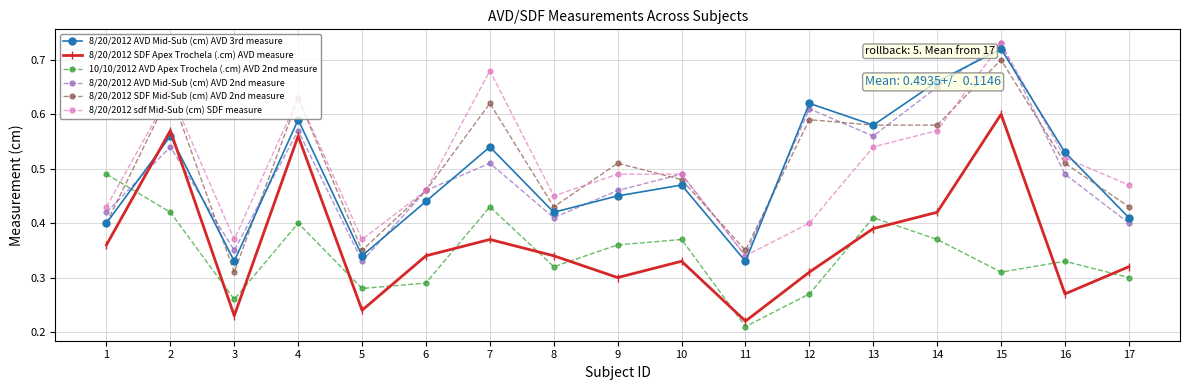

True or false: 8/20/2012 SDF Mid-Sub (cm) AVD 2nd measure and 8/20/2012 sdf Mid-Sub (cm) SDF measure cross at least once.

True